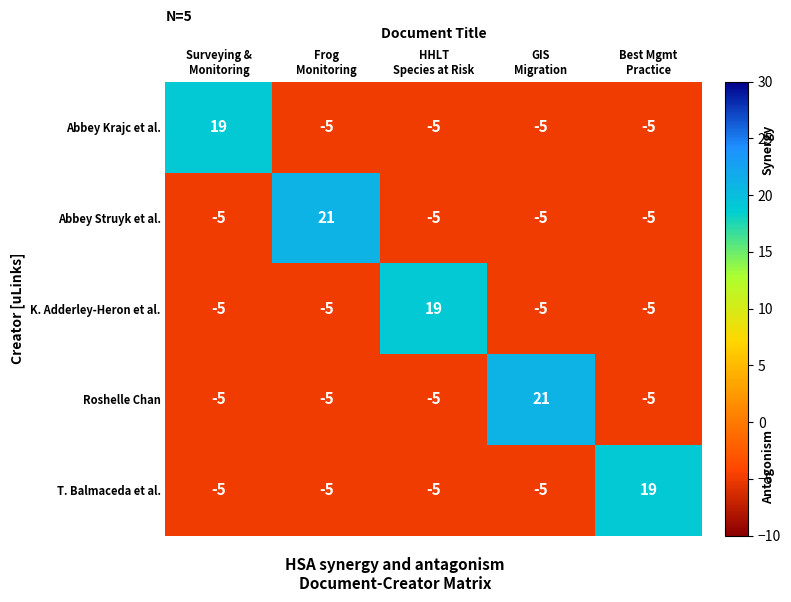

What is the greatest value displayed?

21